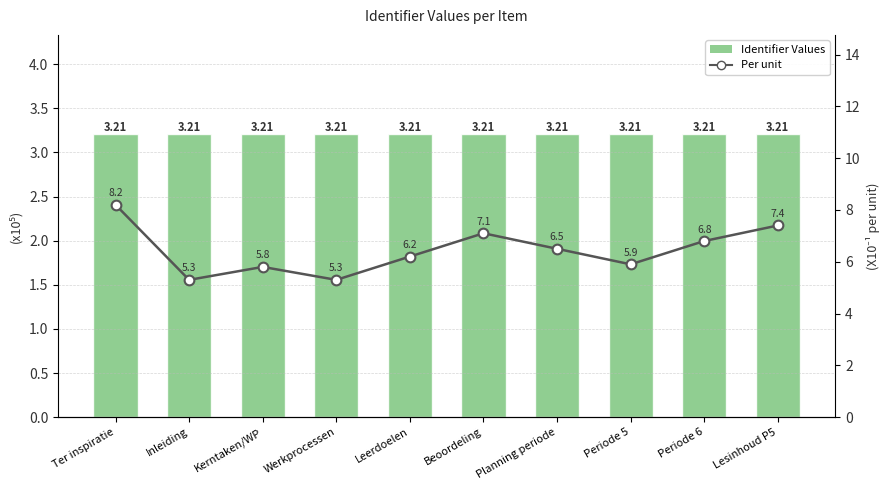

What is the total value across all series at Ter inspiratie?

11.4